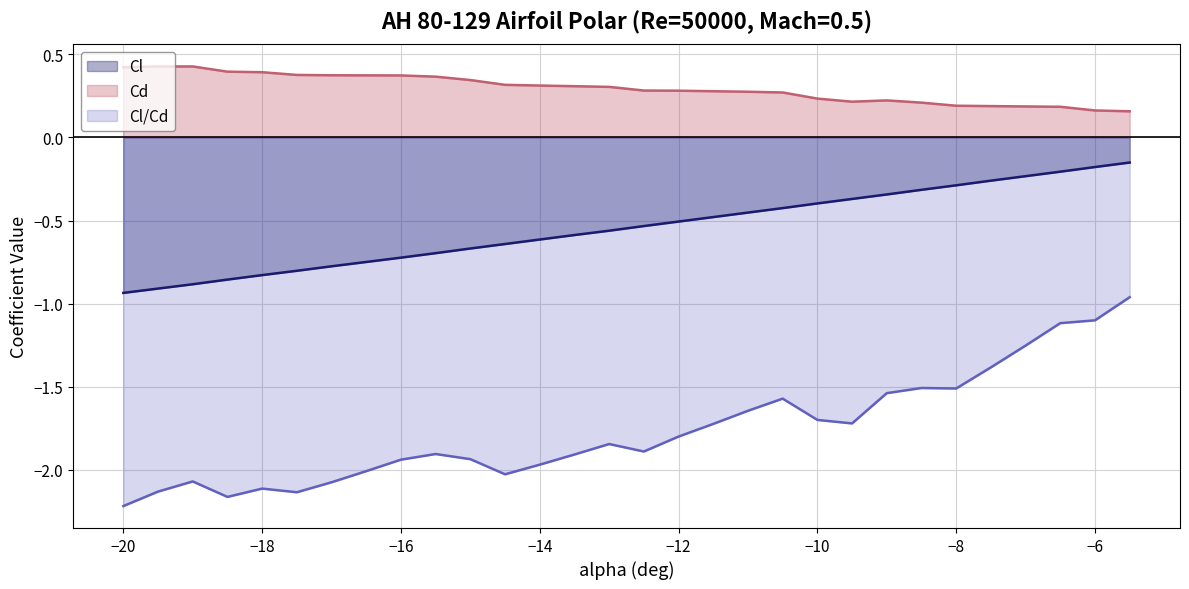

The Cd series shows 0.1 at −8. True or false?

False